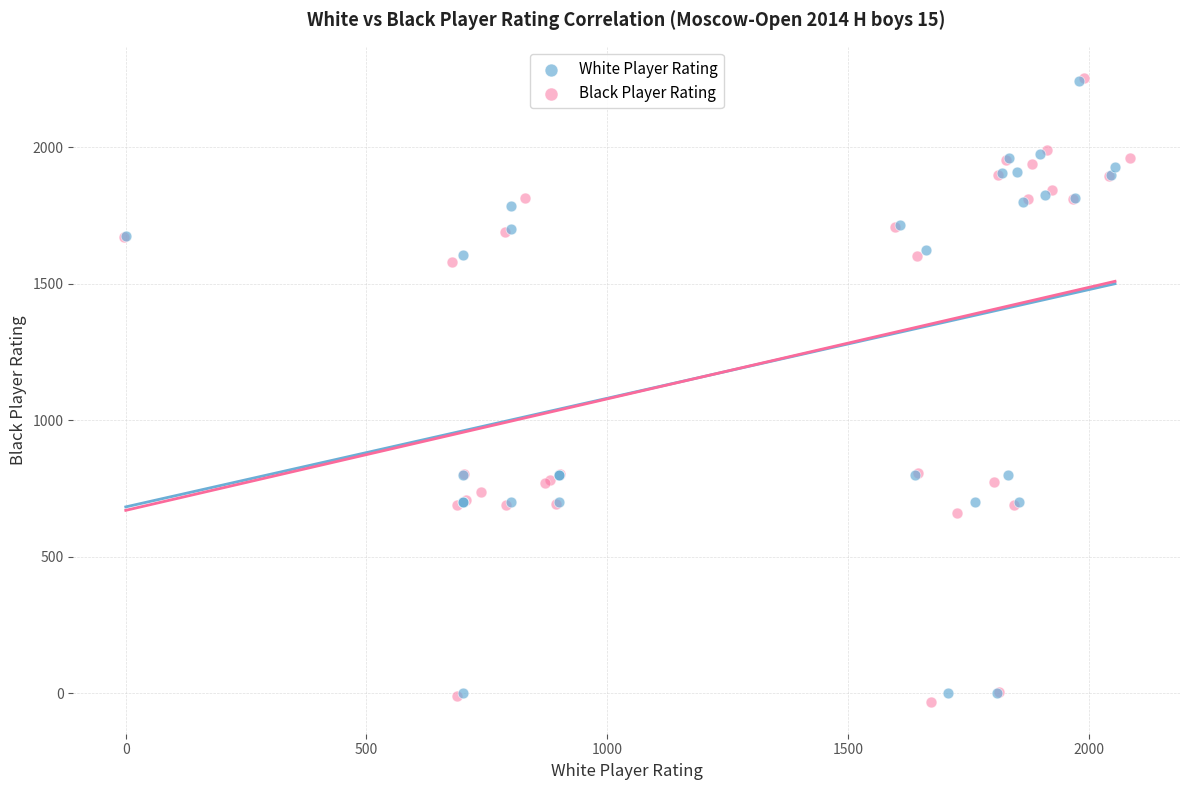

What are all the series names shown in the legend?

White Player Rating, Black Player Rating